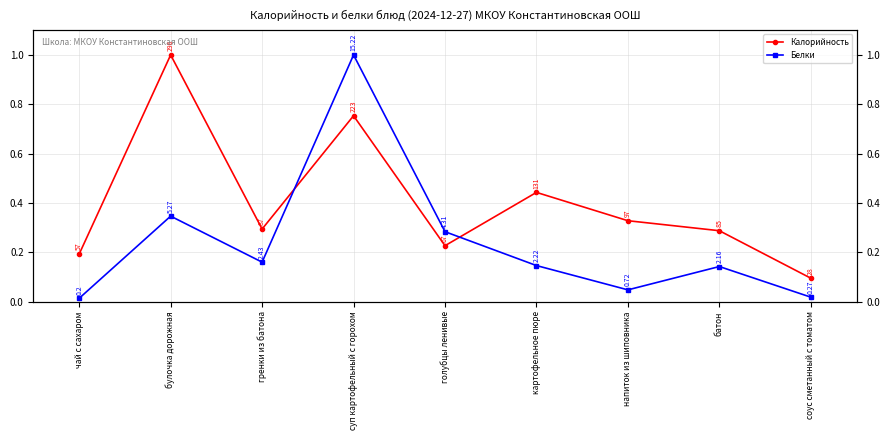

Between which two adjacent categories do Белки and Калорийность first intersect?

гренки из батона and суп картофельный с горохом